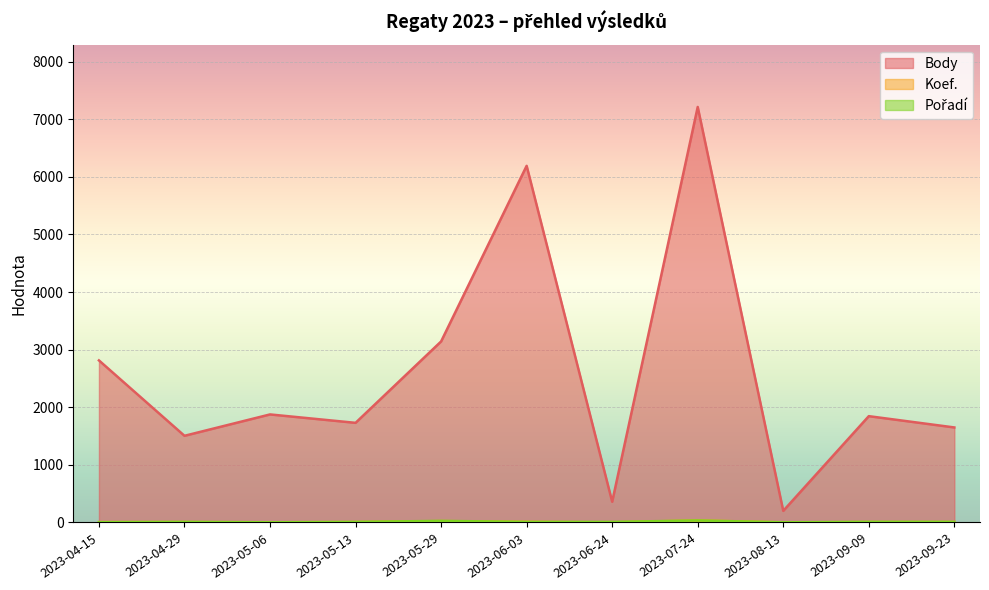

Which series has the largest total across all categories?

Body